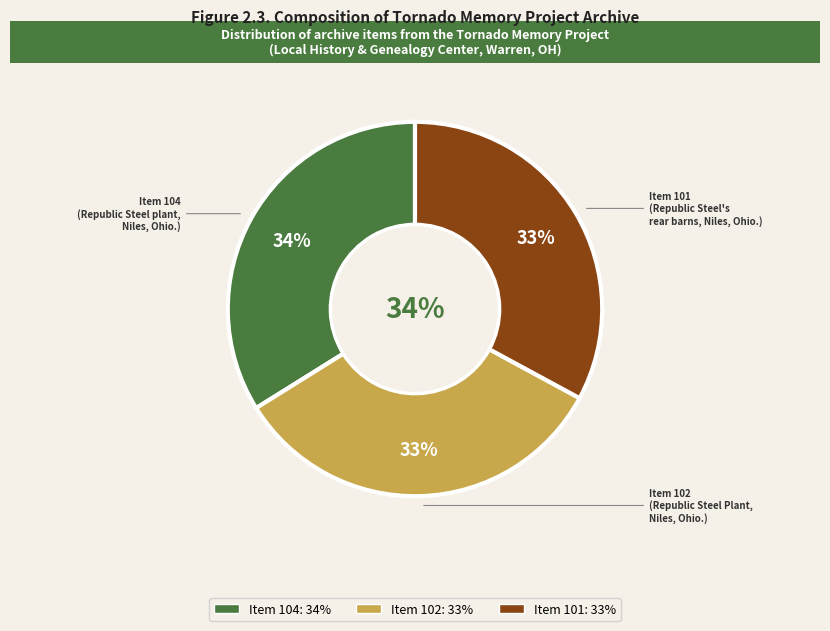

What is the largest slice in the pie chart?

Item 104
(Republic Steel plant,
Niles, Ohio.)